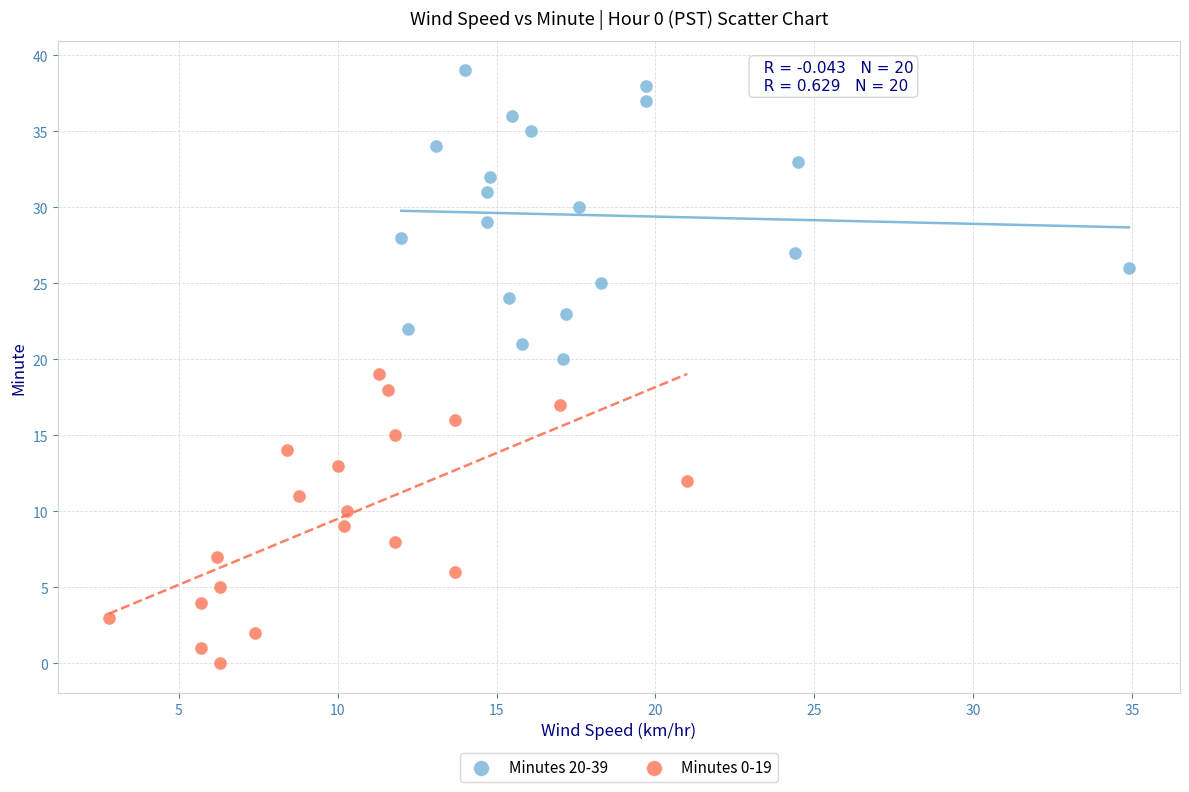

Which series contains the highest Y value?

Minutes 20-39